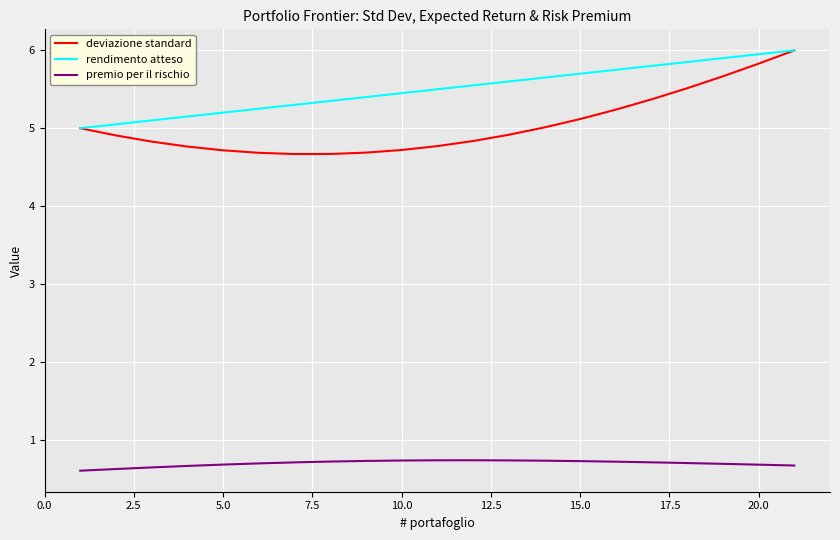

What is the maximum value shown in the chart?

6.0